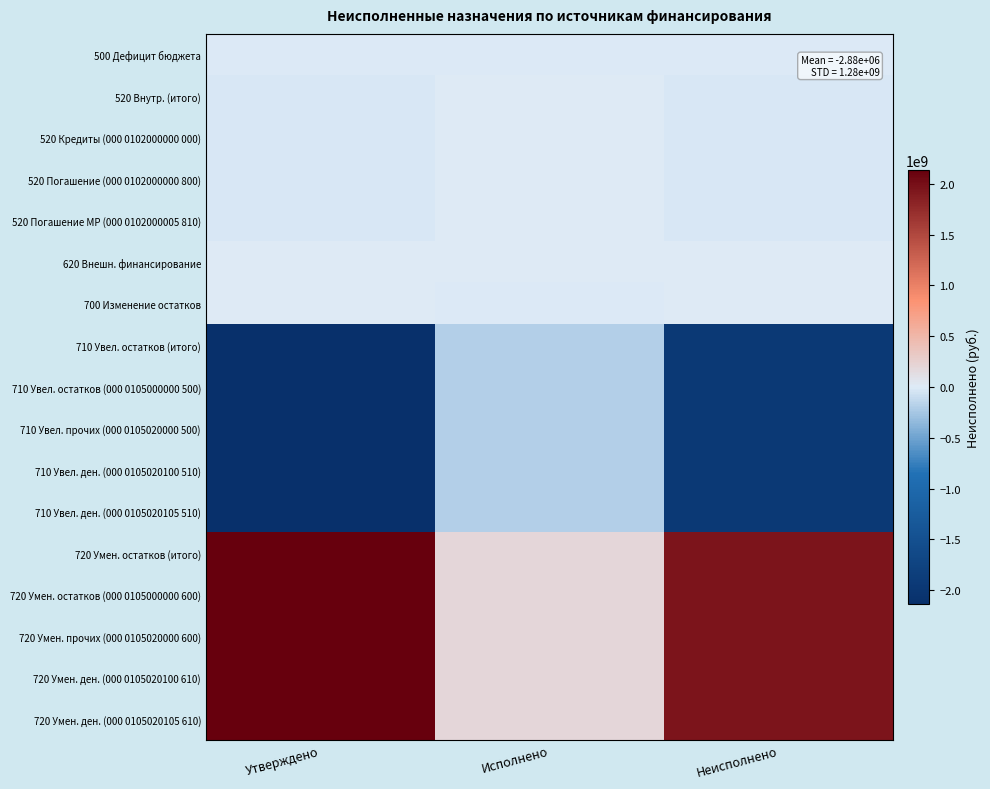

At which category is the sum across all series the highest?

Исполнено